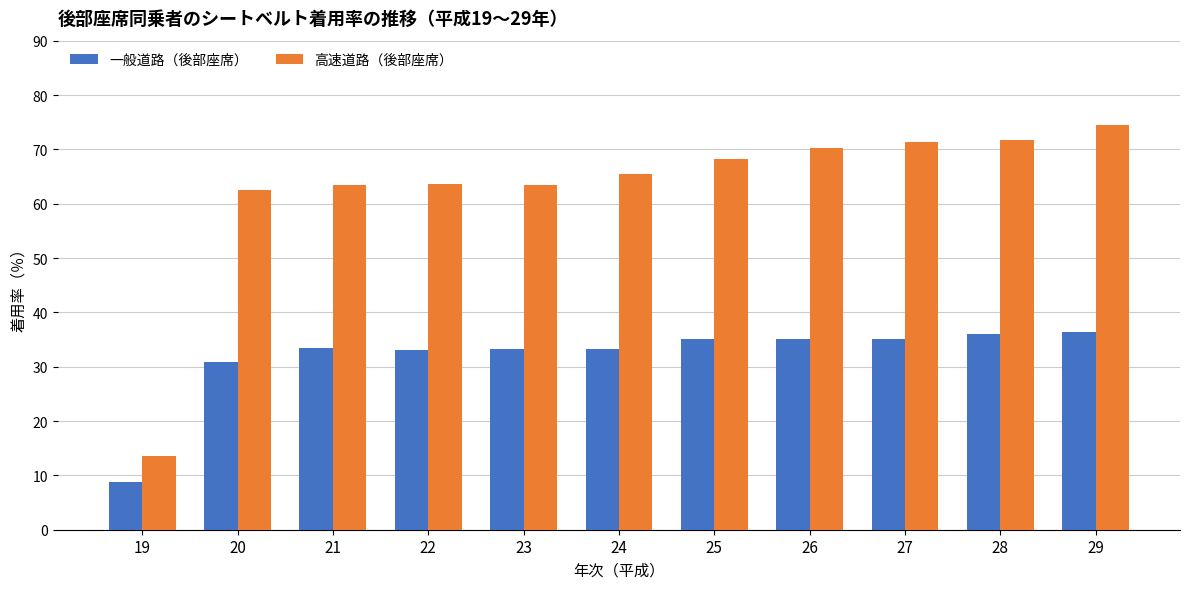

Where does the 一般道路（後部座席） series first go above 33?

21